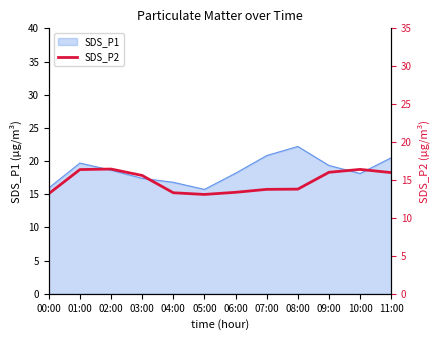

How many interior local valleys (lower than both neighbors) does the data have?

1